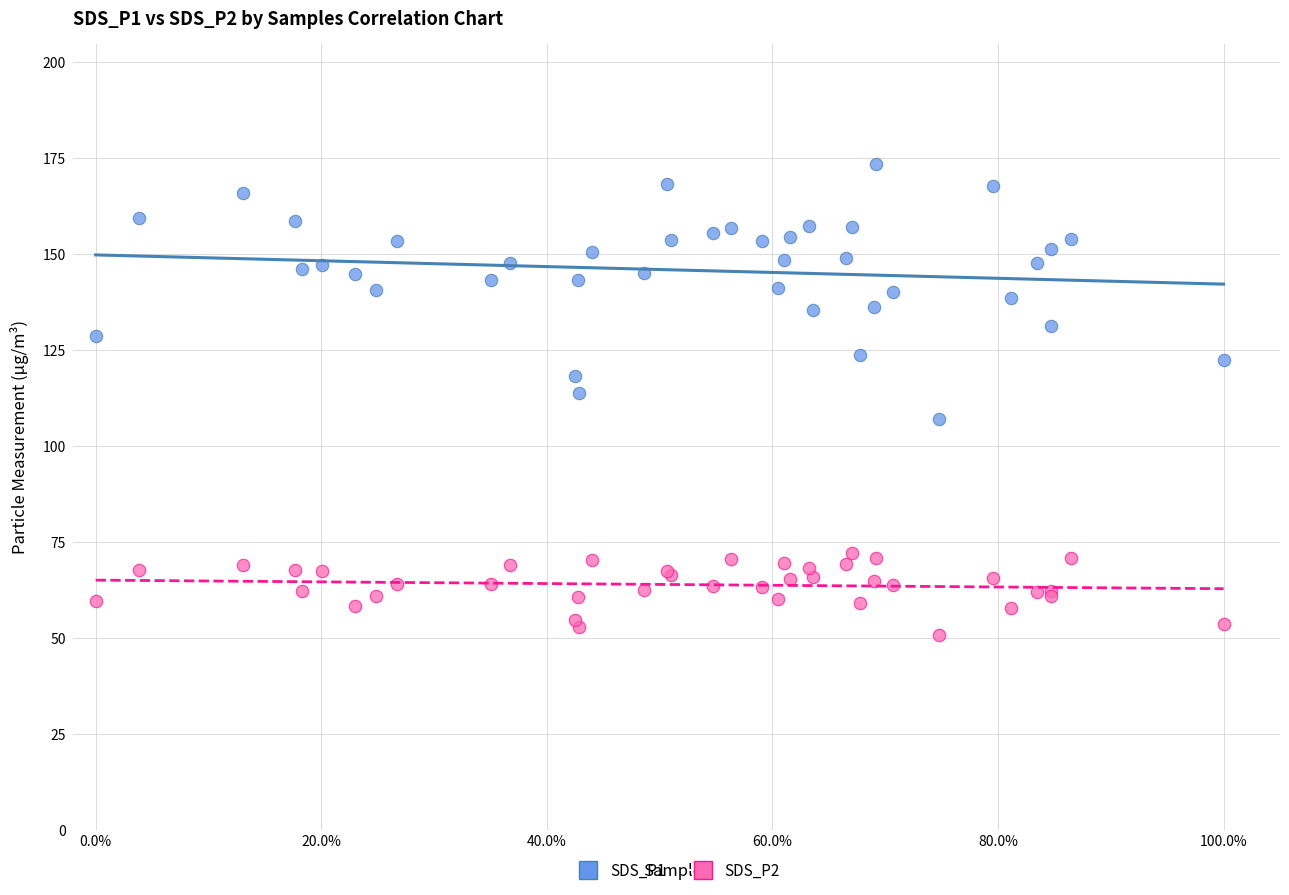

Which series reaches the minimum Y coordinate?

SDS_P2